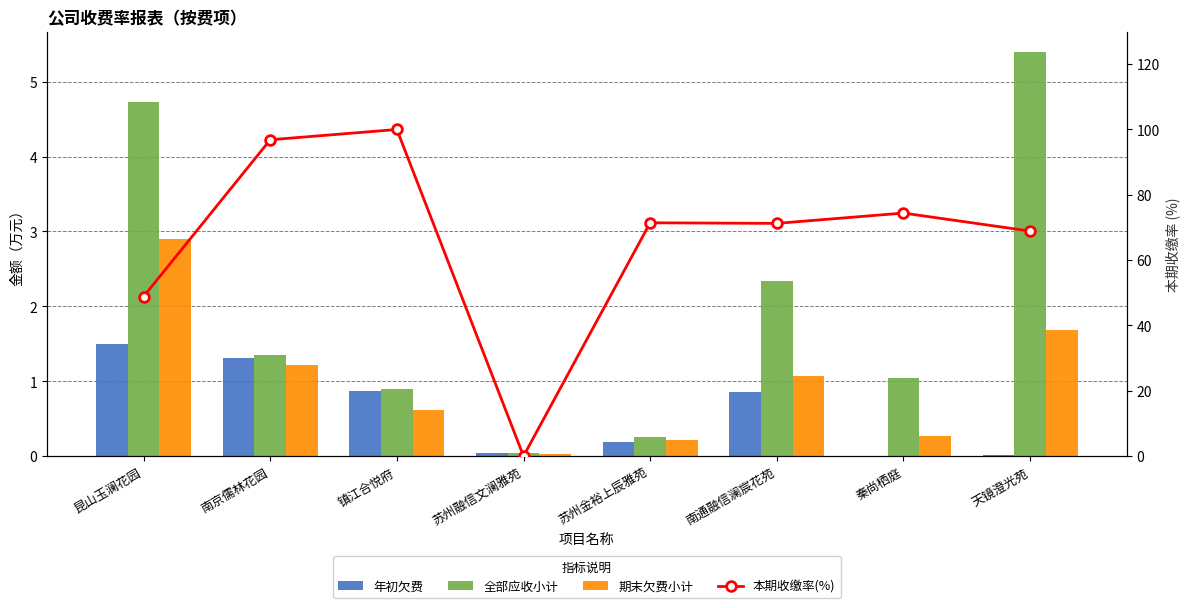

Reading right to left, transcribe all the data shown in this chart.

年初欠费: 天镜澄光苑=0.0	秦尚栖庭=0.0	南通融信澜宸花苑=0.9	苏州金裕上辰雅苑=0.2	苏州融信文澜雅苑=0.0	镇江合悦府=0.9	南京儒林花园=1.3	昆山玉澜花园=1.5
全部应收小计: 天镜澄光苑=5.4	秦尚栖庭=1.0	南通融信澜宸花苑=2.3	苏州金裕上辰雅苑=0.3	苏州融信文澜雅苑=0.0	镇江合悦府=0.9	南京儒林花园=1.3	昆山玉澜花园=4.7
期末欠费小计: 天镜澄光苑=1.7	秦尚栖庭=0.3	南通融信澜宸花苑=1.1	苏州金裕上辰雅苑=0.2	苏州融信文澜雅苑=0.0	镇江合悦府=0.6	南京儒林花园=1.2	昆山玉澜花园=2.9
本期收缴率(%): 天镜澄光苑=68.9	秦尚栖庭=74.4	南通融信澜宸花苑=71.2	苏州金裕上辰雅苑=71.4	苏州融信文澜雅苑=0.0	镇江合悦府=100.0	南京儒林花园=96.8	昆山玉澜花园=48.9